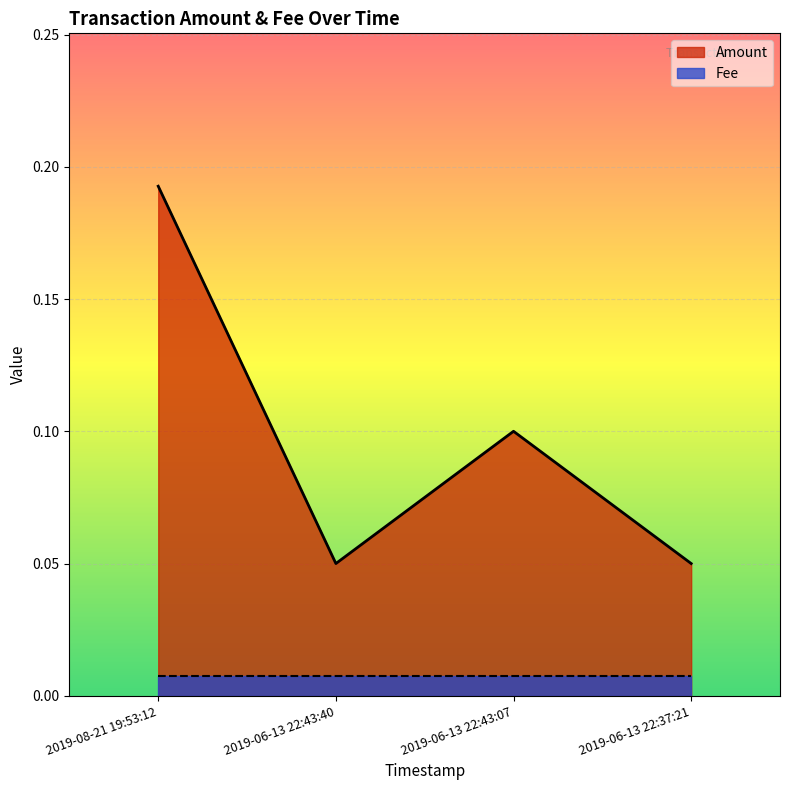

Is it true that the value at 2019-06-13 22:43:40 is 0.0?

False